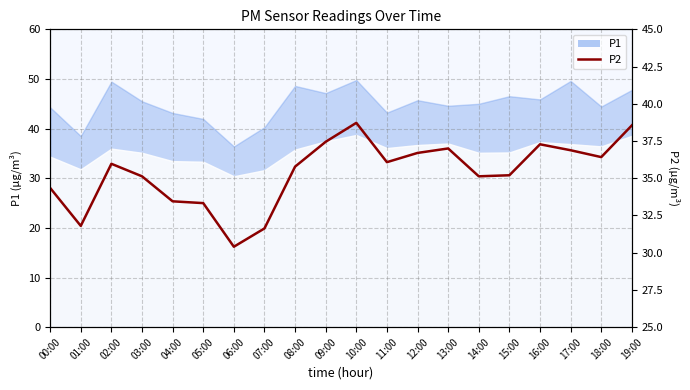

True or false: the data shows 66.2 at 16:00.

False